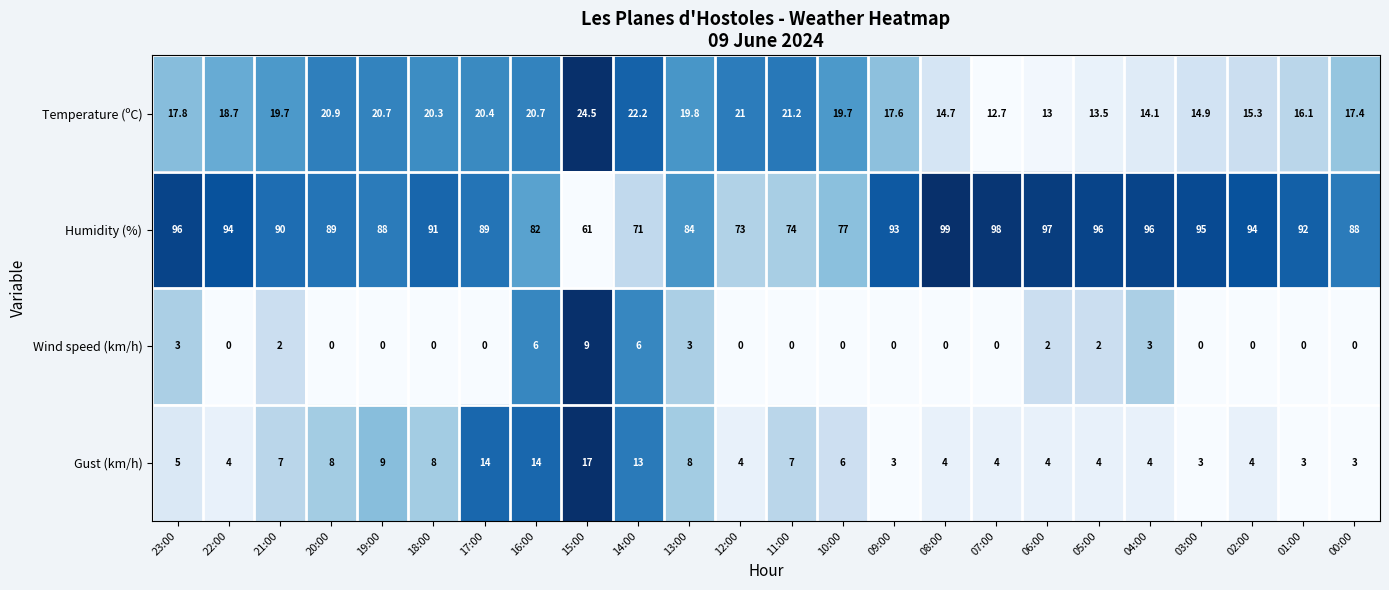

Count the Wind speed (km/h) values in the range 0 to 3.

21